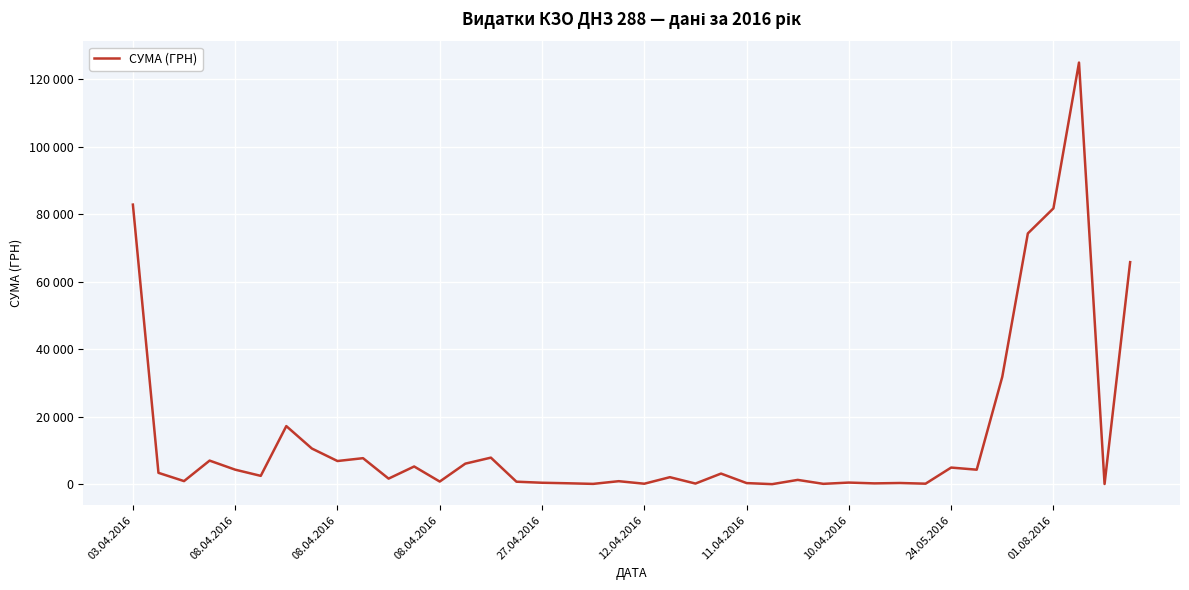

Is this an area chart (filled region under the line)?

No